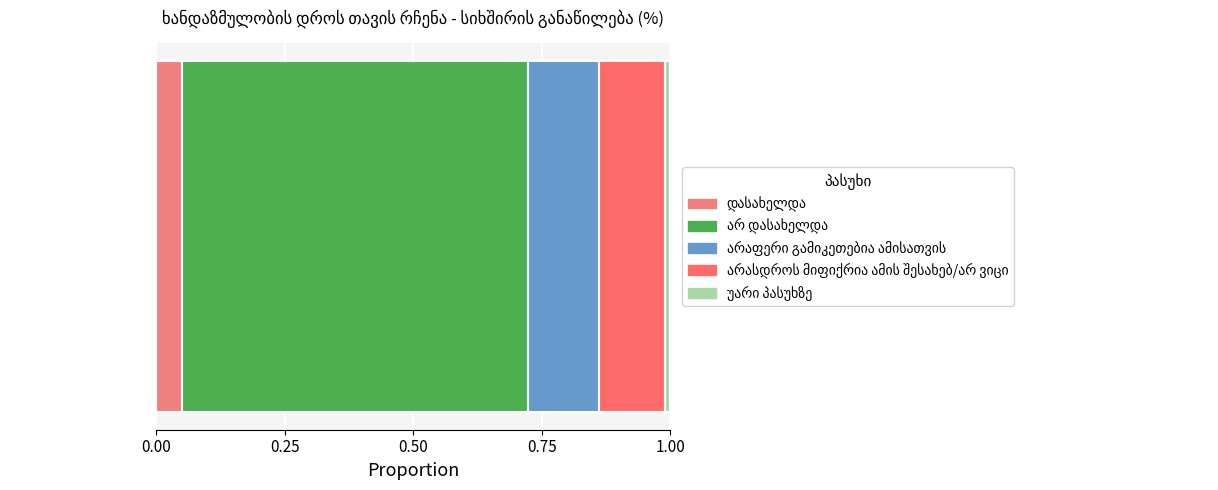

How many data points does each series have?

1